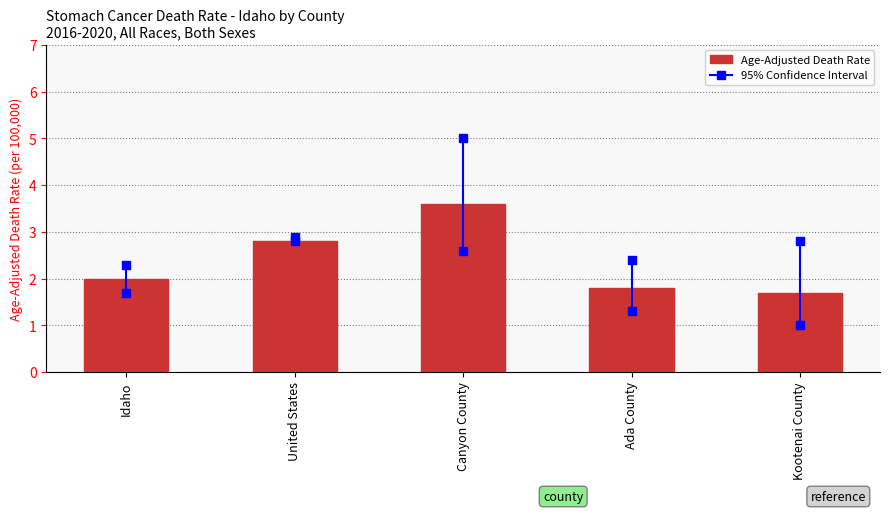

Rank the categories by value from lowest to highest.

Kootenai County, Ada County, Idaho, United States, Canyon County